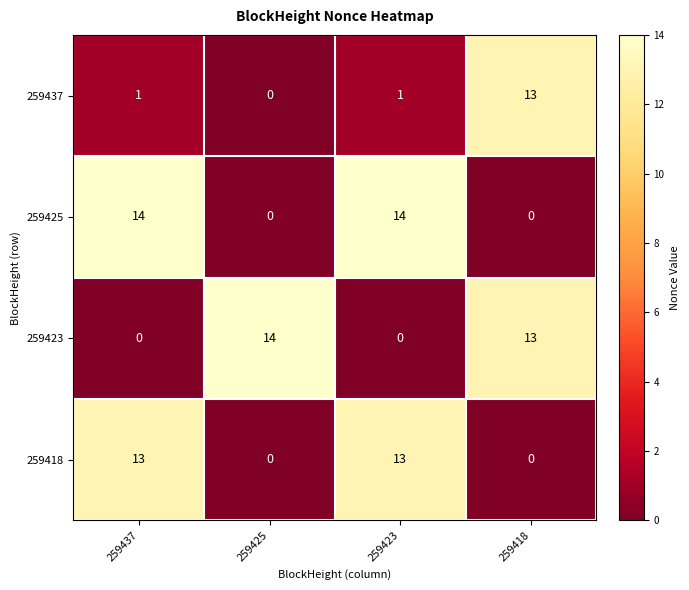

Which series has the largest total across all categories?

259425